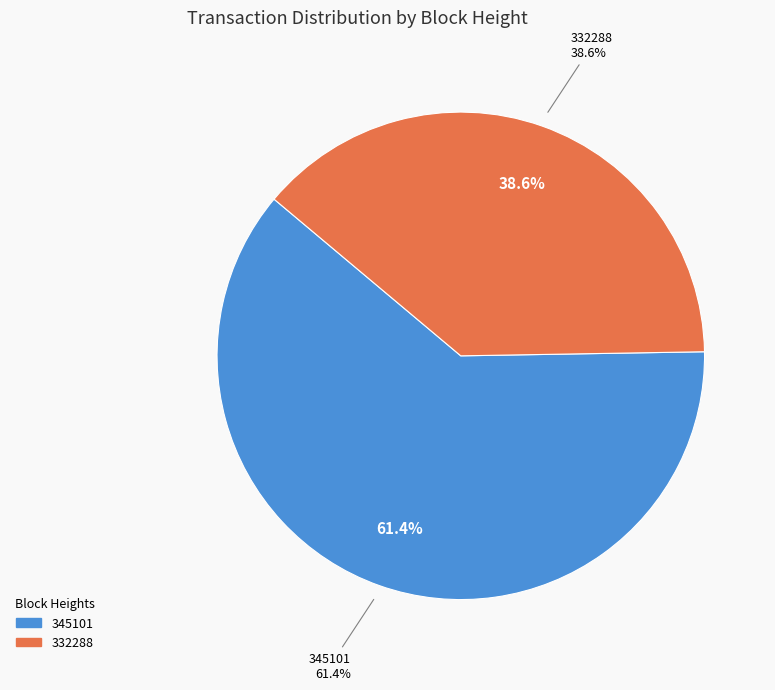

To the nearest percent, what is the difference between the largest and smallest slice percentages?

23%